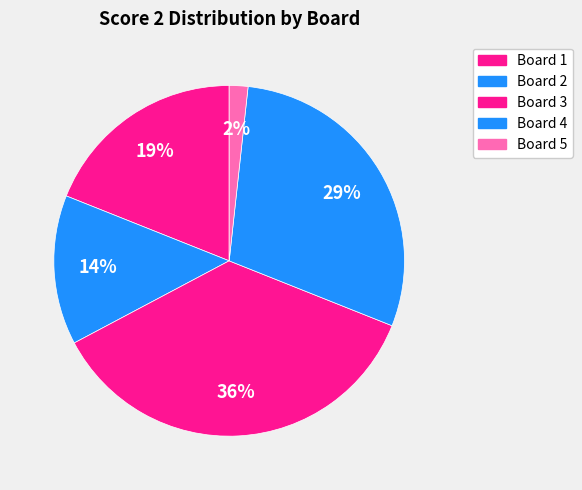

Which slice is the smallest?

Board 5